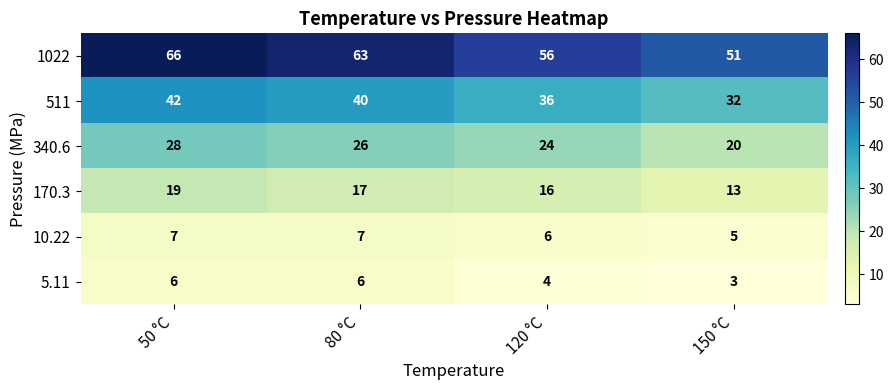

Reading right to left, what are all the values shown in this chart?

1022: 51	56	63	66
511: 32	36	40	42
340.6: 20	24	26	28
170.3: 13	16	17	19
10.22: 5	6	7	7
5.11: 3	4	6	6